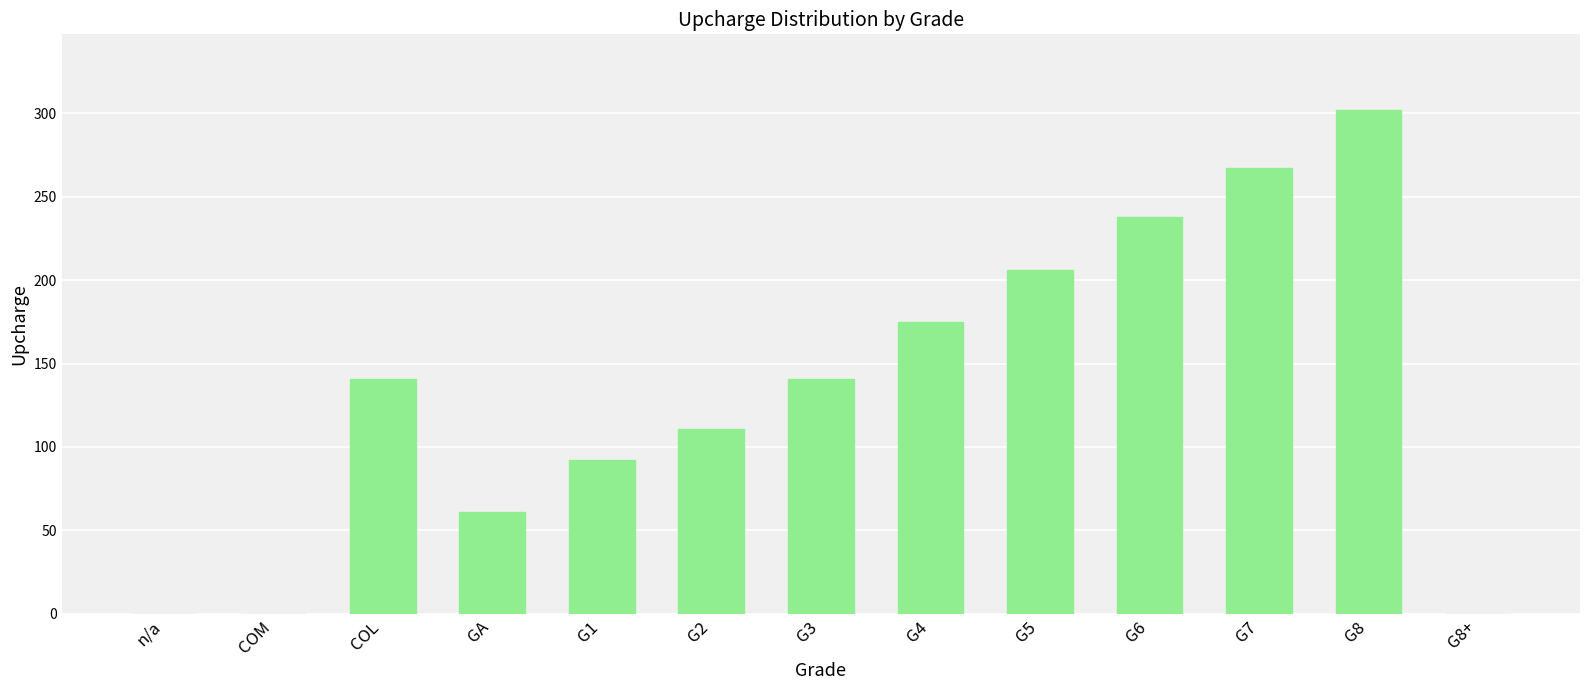

What is the sum of all values?

1734